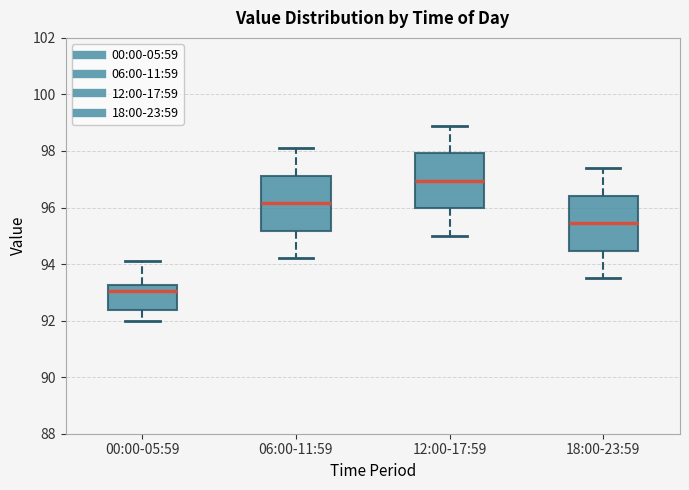

Where is the upper edge of the box for 18:00-23:59 on the y-axis? The values are not printed on the chart, so give them approximately, as read against the axis.

96.4